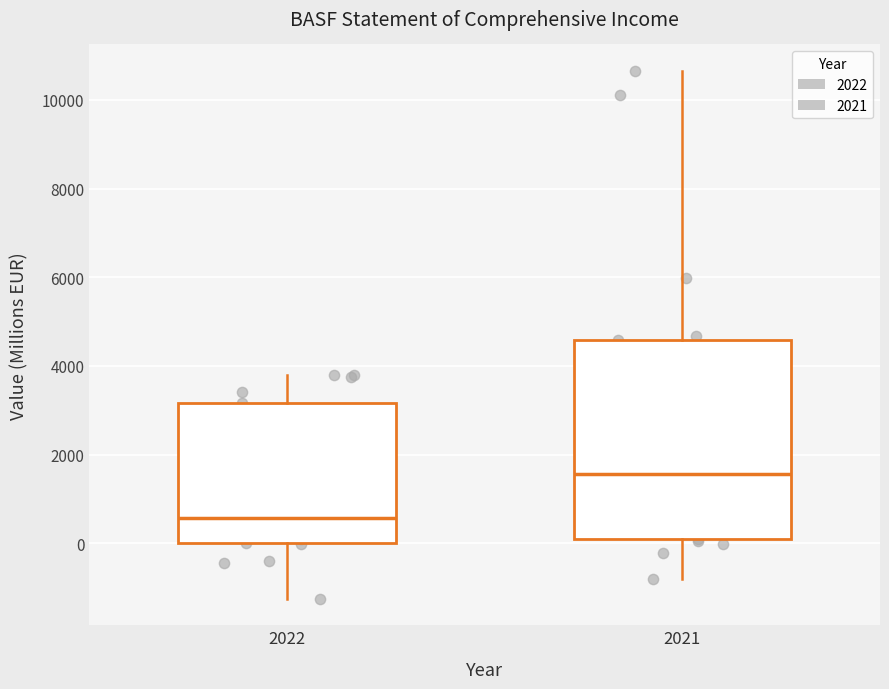

Reading left to right, transcribe this box plot: for each box, give where its median line is, the range the box spans, and where its two whiskers end, as read against the y-axis. The values are not printed on the chart, so give them approximately, as read against the axis.

2022: median 600, box 0 to 3200, whiskers -1200 to 3800
2021: median 1600, box 0 to 4600, whiskers -800 to 10600